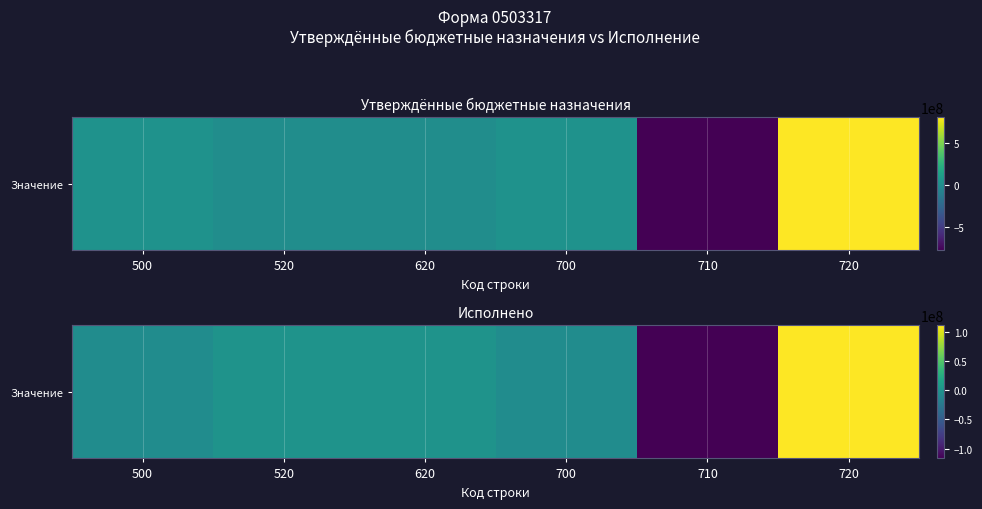

Reading left to right, extract all data points from this chart.

500=-5720970.3	520=0.0	620=0.0	700=-5720970.3	710=-116721730.0	720=111000759.8